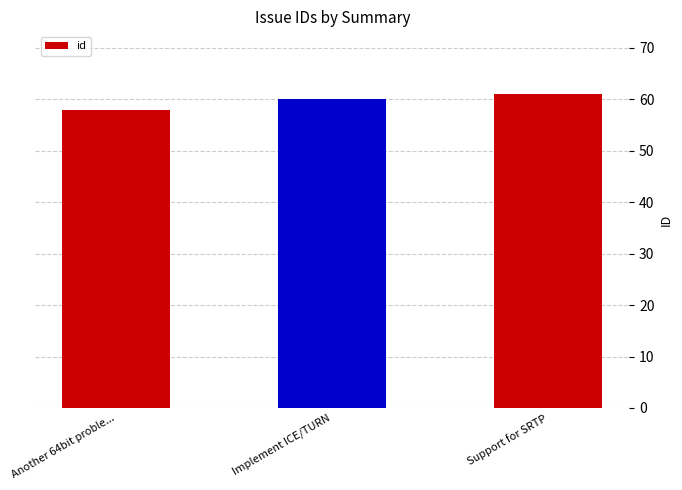

Rank the categories by value from lowest to highest.

Another 64bit proble..., Implement ICE/TURN, Support for SRTP